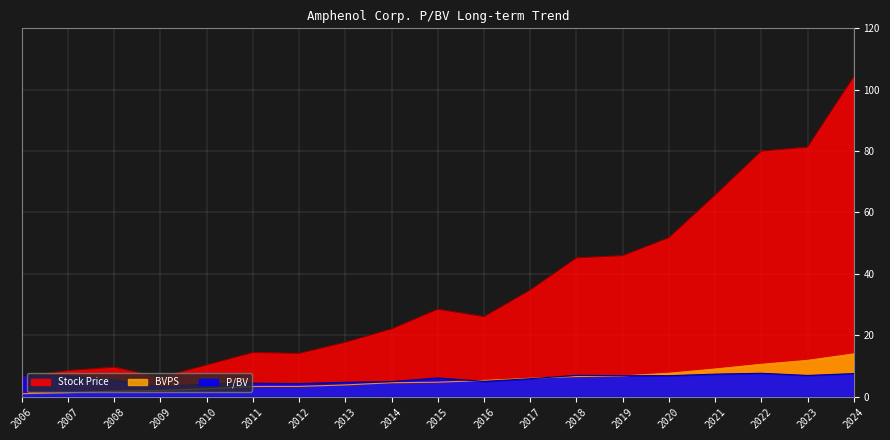

What is the value of the Stock Price point at the 18th from the left?

81.3